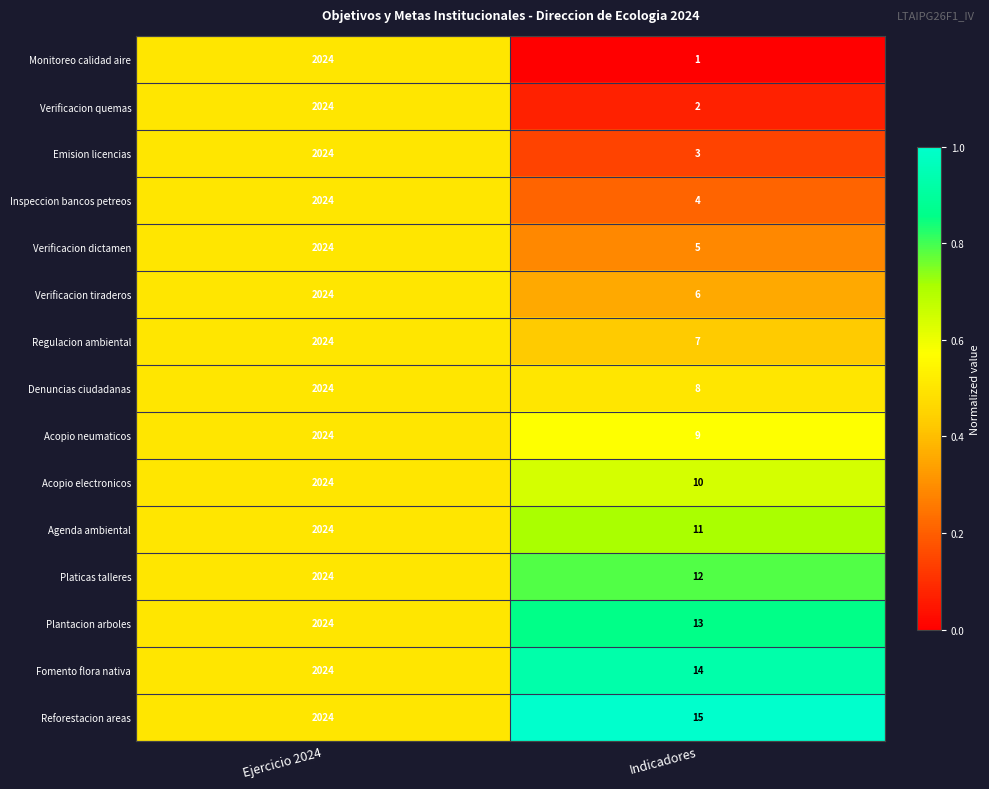

What is the maximum value for Fomento flora nativa?

2024